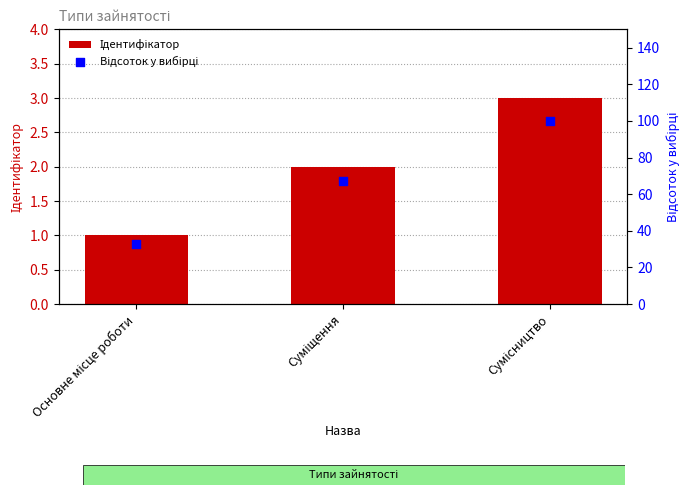

At how many categories does at least one series exceed 99?

1